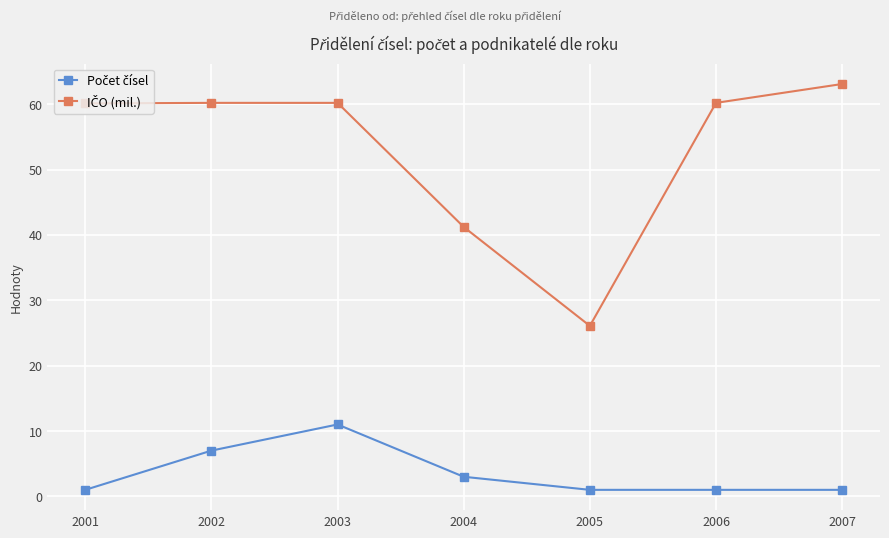

What is the maximum value shown in the chart?

63.1